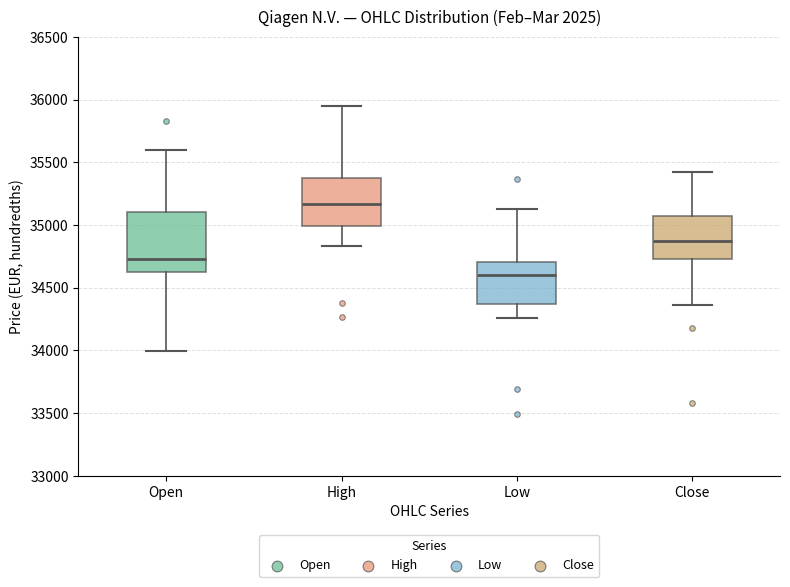

Which box's median line is the lowest?

Low